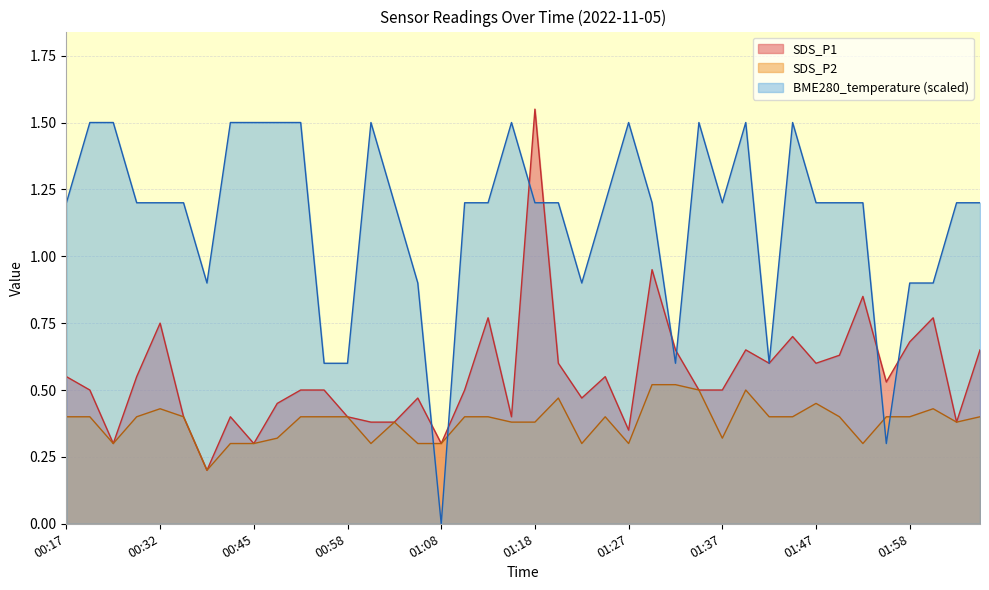

Reading left to right, extract all data points from this chart.

SDS_P1: 00:17=0.6	00:19=0.5	00:27=0.3	00:30=0.6	00:32=0.8	00:34=0.4	00:37=0.2	00:39=0.4	00:45=0.3	00:50=0.5	00:52=0.5	00:55=0.5	00:58=0.4	01:00=0.4	01:03=0.4	01:05=0.5	01:08=0.3	01:10=0.5	01:13=0.8	01:15=0.4	01:18=1.6	01:20=0.6	01:22=0.5	01:25=0.6	01:27=0.3	01:30=0.9	01:32=0.7	01:35=0.5	01:37=0.5	01:40=0.7	01:42=0.6	01:44=0.7	01:47=0.6	01:50=0.6	01:53=0.8	01:55=0.5	01:58=0.7	02:00=0.8	02:02=0.4	02:05=0.7
SDS_P2: 00:17=0.4	00:19=0.4	00:27=0.3	00:30=0.4	00:32=0.4	00:34=0.4	00:37=0.2	00:39=0.3	00:45=0.3	00:50=0.3	00:52=0.4	00:55=0.4	00:58=0.4	01:00=0.3	01:03=0.4	01:05=0.3	01:08=0.3	01:10=0.4	01:13=0.4	01:15=0.4	01:18=0.4	01:20=0.5	01:22=0.3	01:25=0.4	01:27=0.3	01:30=0.5	01:32=0.5	01:35=0.5	01:37=0.3	01:40=0.5	01:42=0.4	01:44=0.4	01:47=0.5	01:50=0.4	01:53=0.3	01:55=0.4	01:58=0.4	02:00=0.4	02:02=0.4	02:05=0.4
BME280_temperature: 00:17=1.2	00:19=1.5	00:27=1.5	00:30=1.2	00:32=1.2	00:34=1.2	00:37=0.9	00:39=1.5	00:45=1.5	00:50=1.5	00:52=1.5	00:55=0.6	00:58=0.6	01:00=1.5	01:03=1.2	01:05=0.9	01:08=0.0	01:10=1.2	01:13=1.2	01:15=1.5	01:18=1.2	01:20=1.2	01:22=0.9	01:25=1.2	01:27=1.5	01:30=1.2	01:32=0.6	01:35=1.5	01:37=1.2	01:40=1.5	01:42=0.6	01:44=1.5	01:47=1.2	01:50=1.2	01:53=1.2	01:55=0.3	01:58=0.9	02:00=0.9	02:02=1.2	02:05=1.2